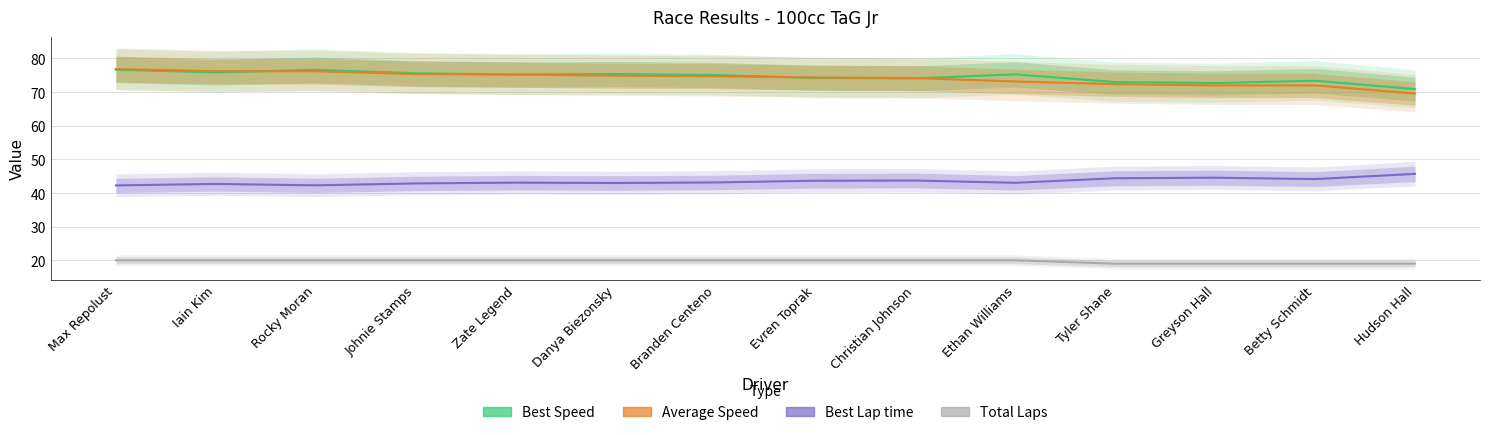

In Best Lap time, how many points are lower than both neighbors (excluding endpoints)?

4